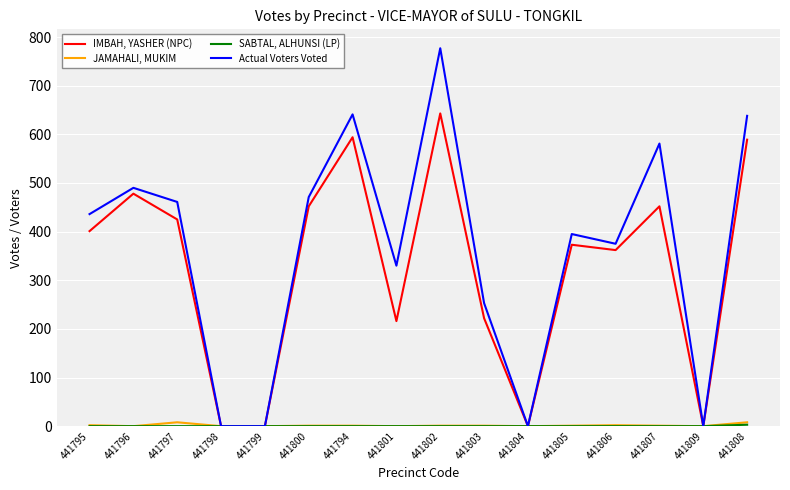

At which category does Actual Voters Voted reach its first local peak?

441796